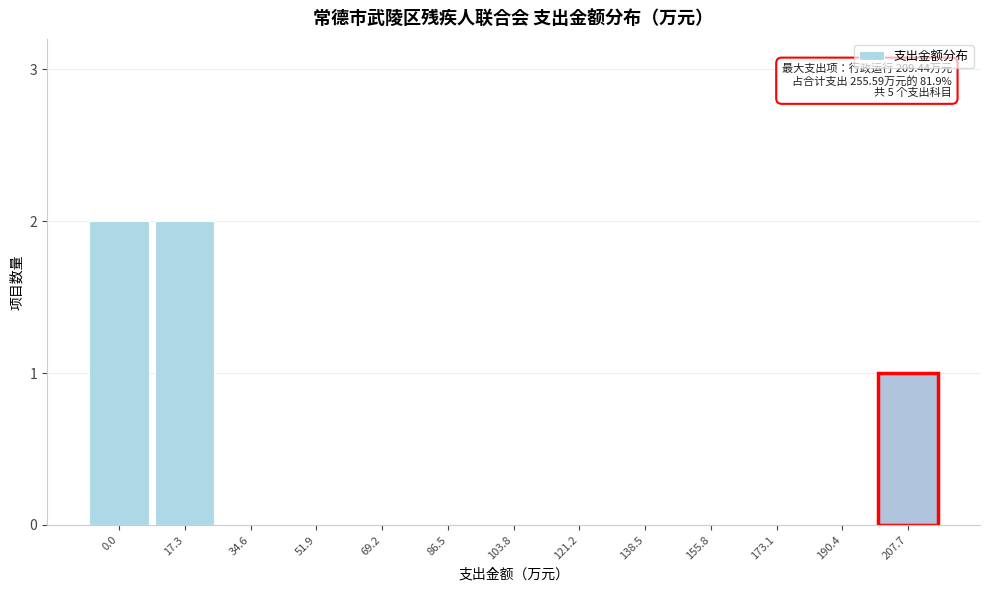

Reading right to left, transcribe all the data shown in this chart.

207.7=1	190.4=0	173.1=0	155.8=0	138.5=0	121.2=0	103.8=0	86.5=0	69.2=0	51.9=0	34.6=0	17.3=2	0.0=2